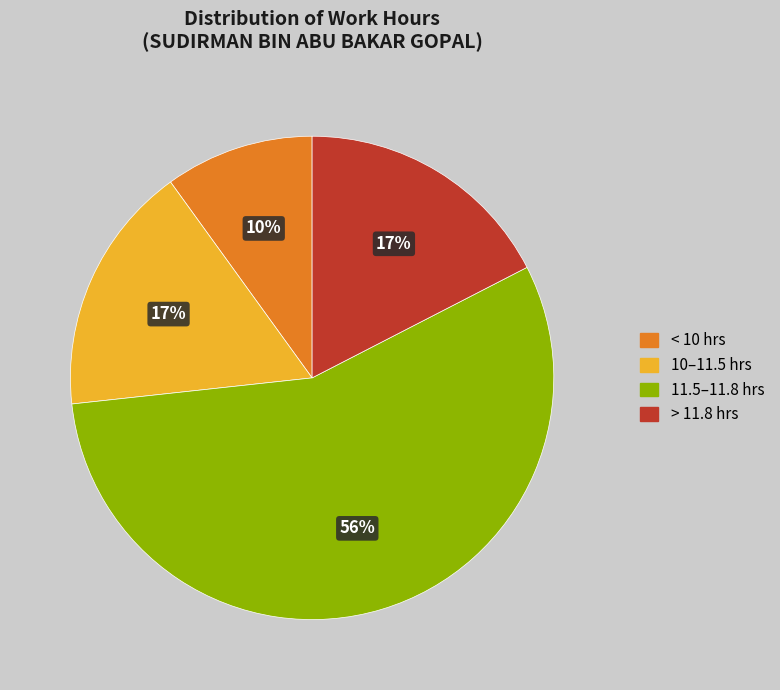

Which has a higher value, 11.5–11.8 hrs or > 11.8 hrs?

11.5–11.8 hrs